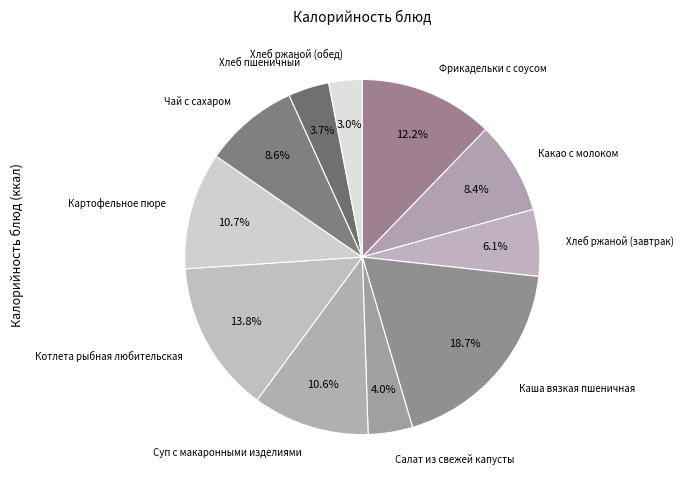

How many slices are in this pie chart?

11